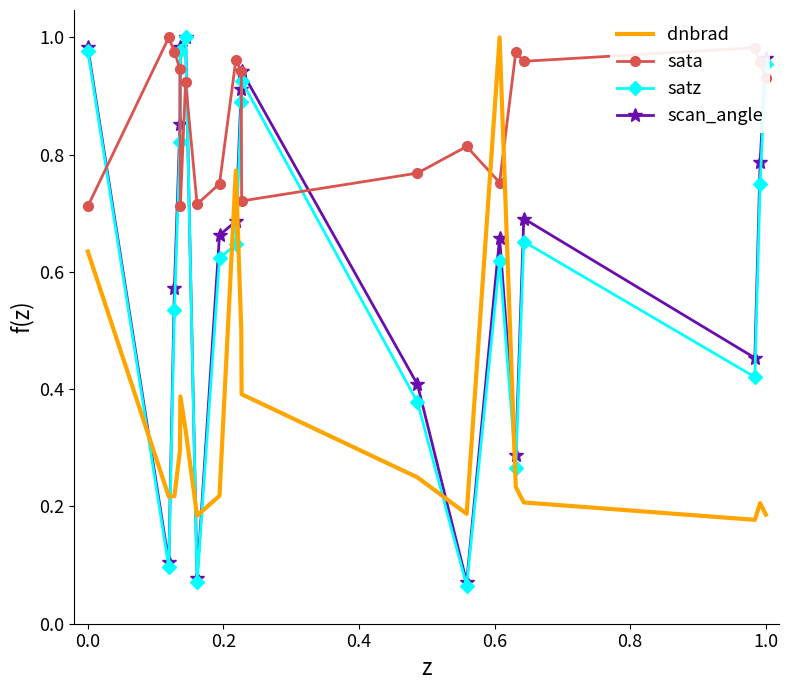

How many interior local valleys does the scan_angle series have?

5